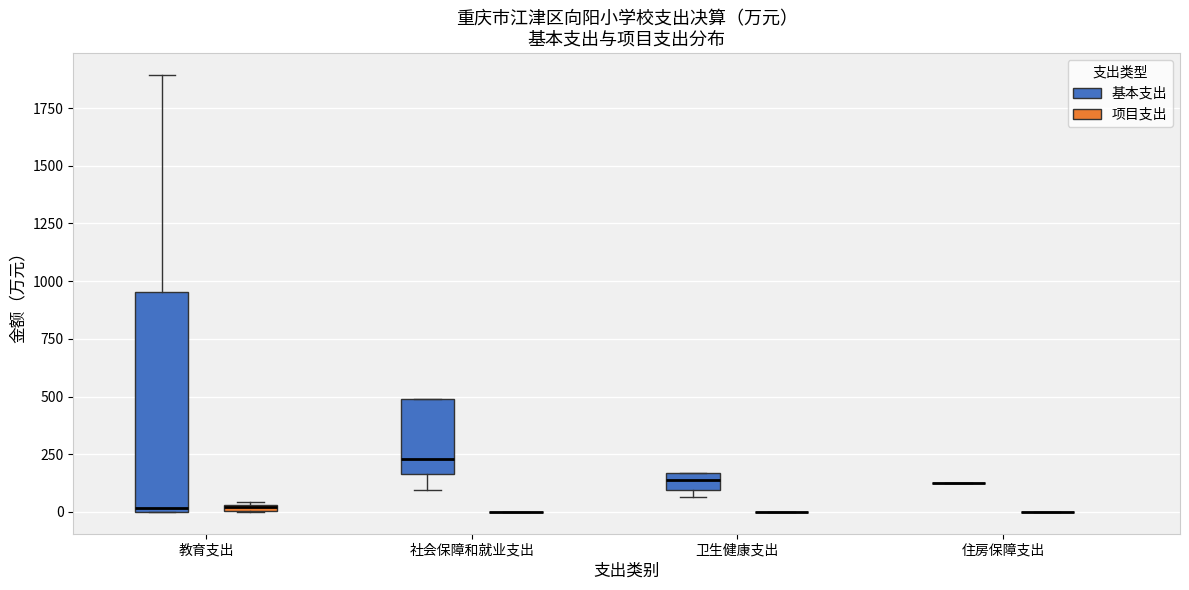

Which box is the tallest, from its lower edge to its upper edge?

教育支出 (基本支出)